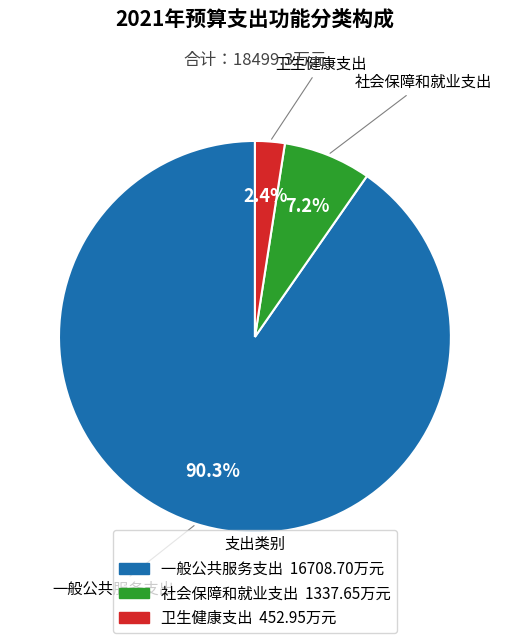

Between 社会保障和就业支出 and 卫生健康支出, which is larger?

社会保障和就业支出